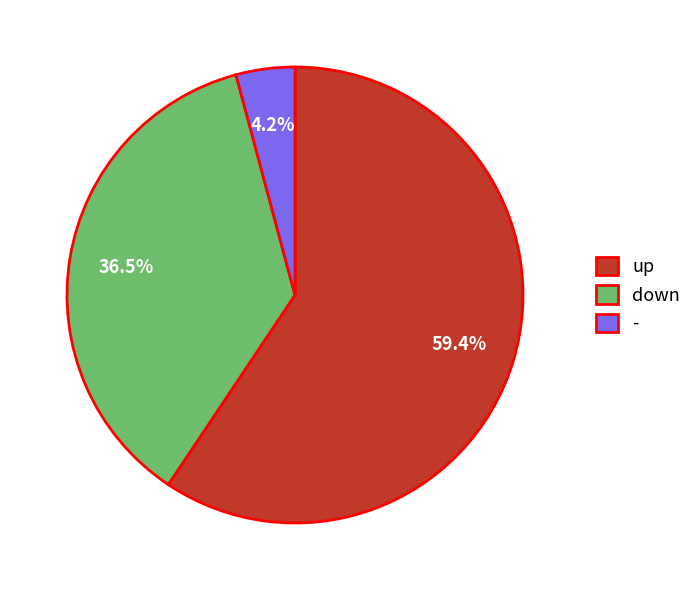

Which category has the smallest portion of the pie?

-